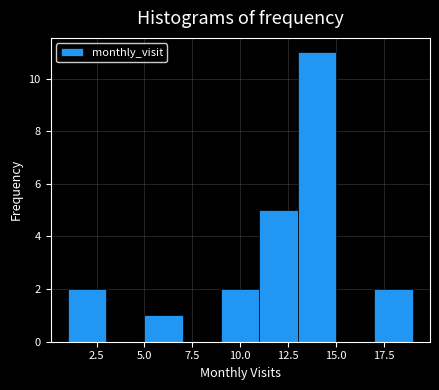

Reading left to right, transcribe this chart: for each bar, give the range it covers on the x-axis and its height. The values are not printed on the chart, so give them approximately, as read against the axis.

1 to 3: 2
3 to 5: 0
5 to 7: 1
7 to 9: 0
9 to 11: 2
11 to 13: 5
13 to 15: 11
15 to 17: 0
17 to 19: 2